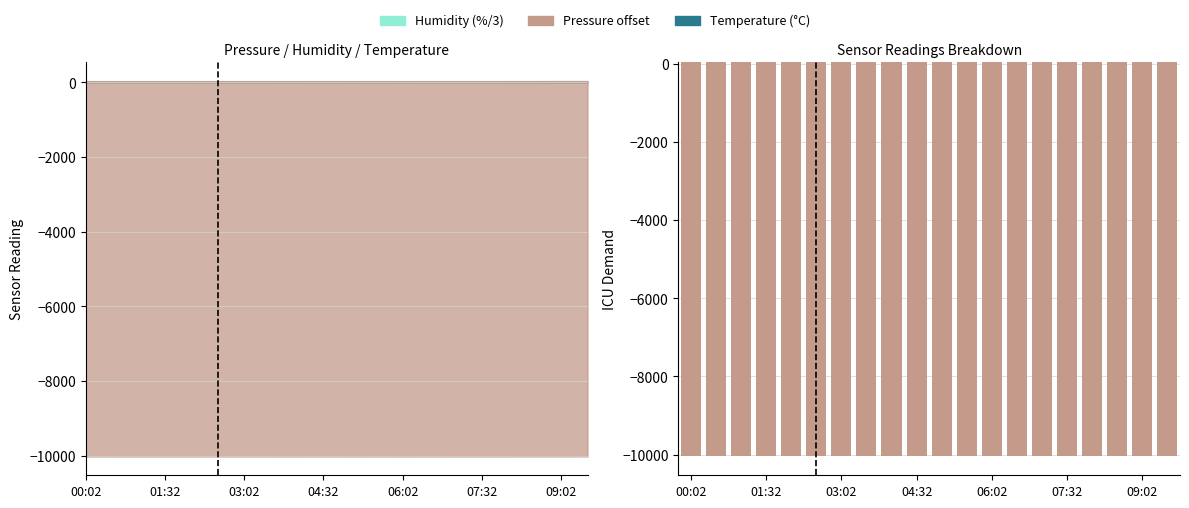

True or false: Humidity (%/3) has a value of 15.3 at 07:32.

True